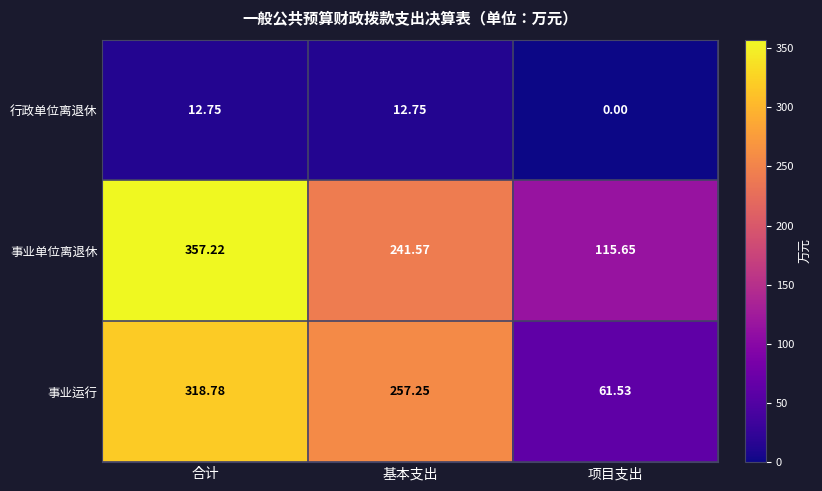

Rank the series by their maximum value, from highest to lowest.

事业单位离退休, 事业运行, 行政单位离退休